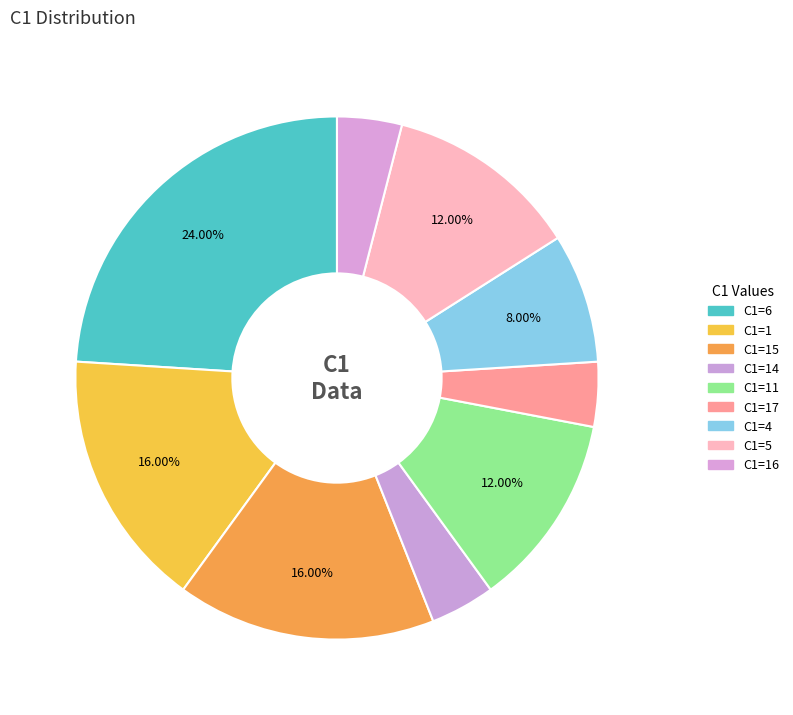

Count the number of slices in the pie.

9